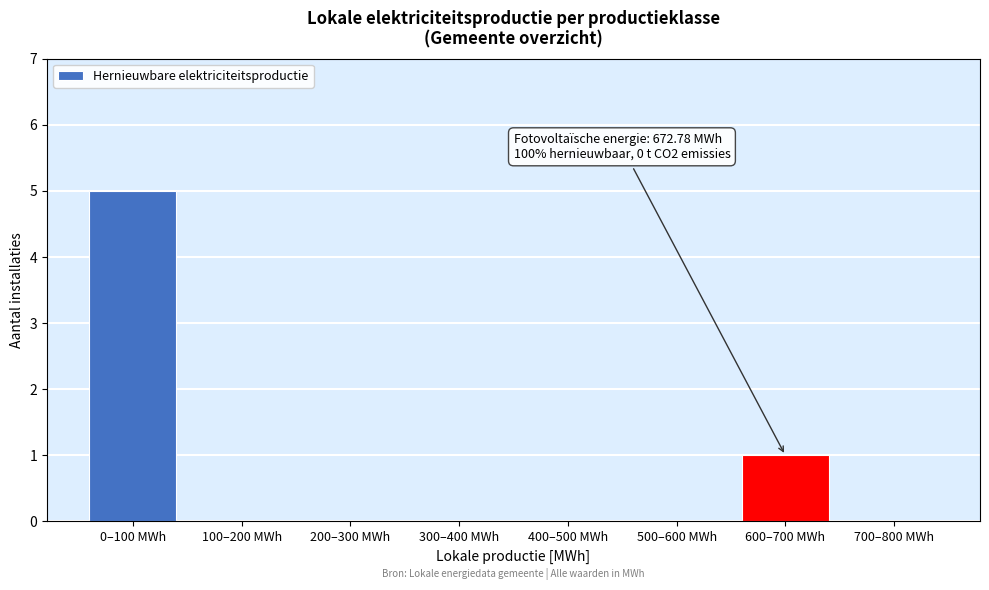

Reading left to right, what are all the values shown in this chart?

0–100 MWh=5	100–200 MWh=0	200–300 MWh=0	300–400 MWh=0	400–500 MWh=0	500–600 MWh=0	600–700 MWh=1	700–800 MWh=0